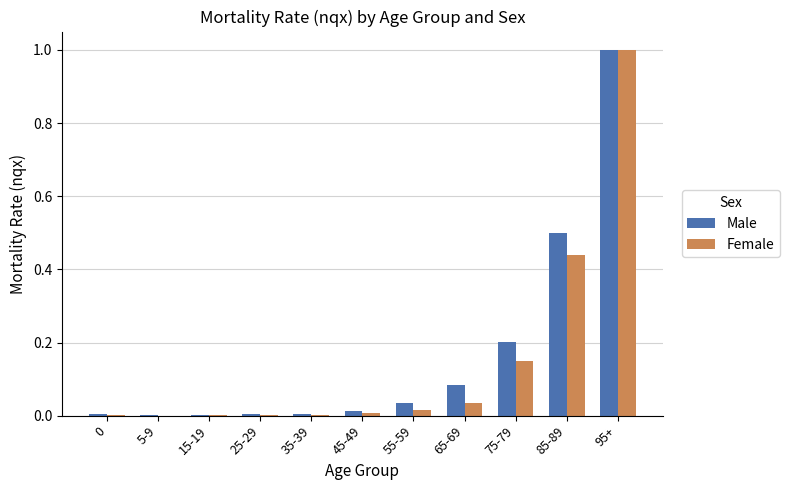

At which category is the sum across all series the highest?

95+